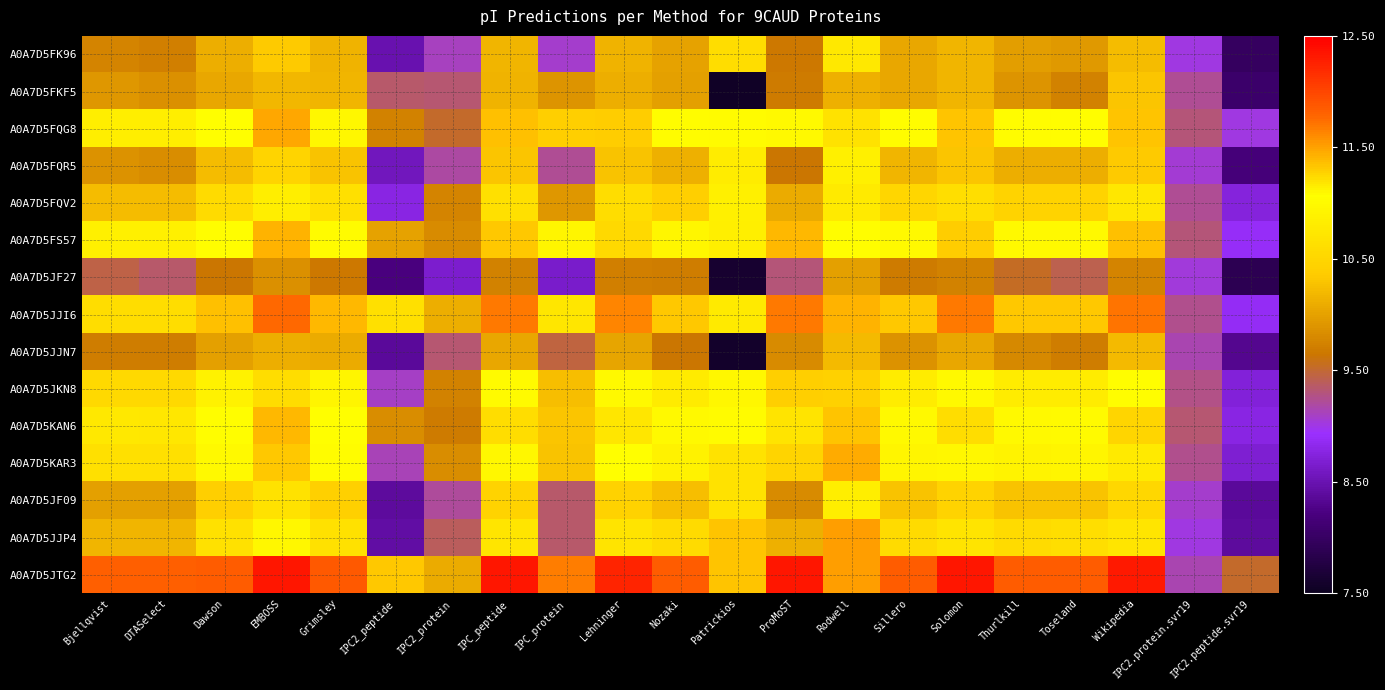

At which category does the chart reach its minimum across all series?

Patrickios